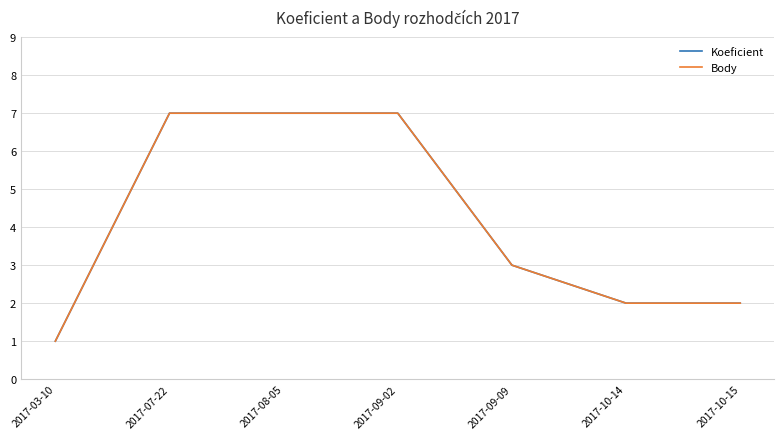

Does the chart have visible grid lines?

Yes